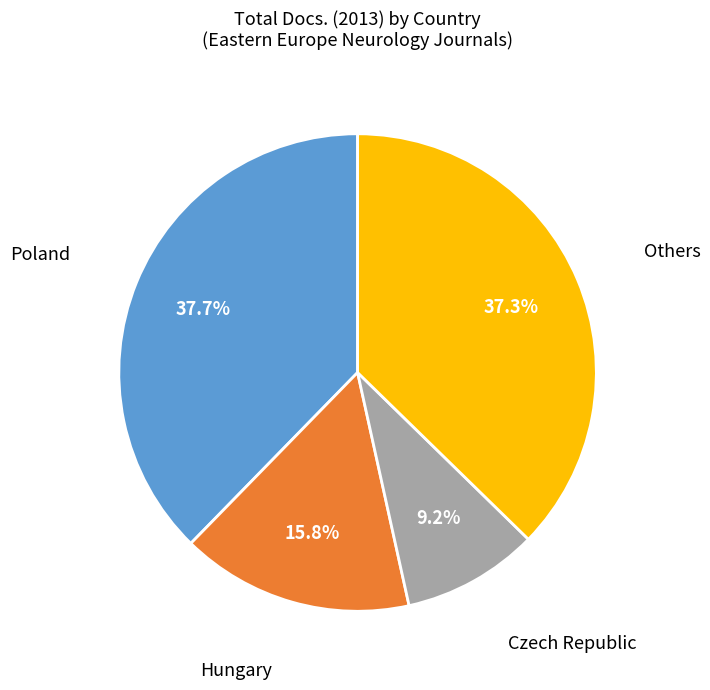

Is there a majority slice in this chart?

No